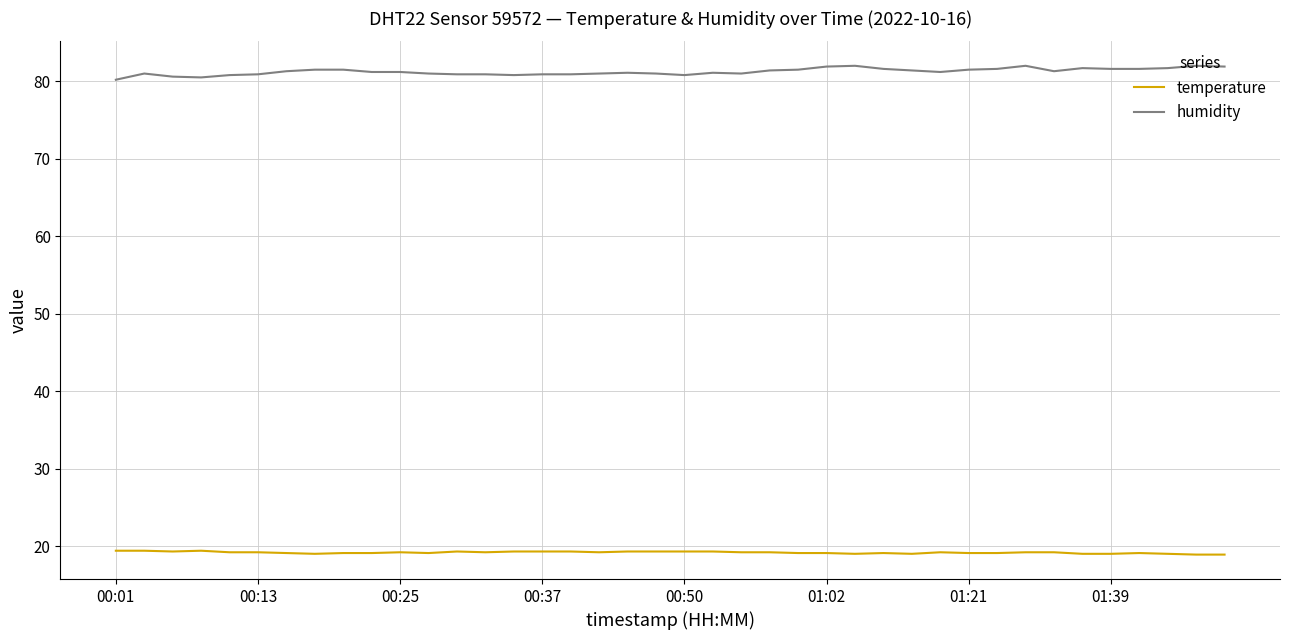

Which series has the largest range (max minus min)?

humidity